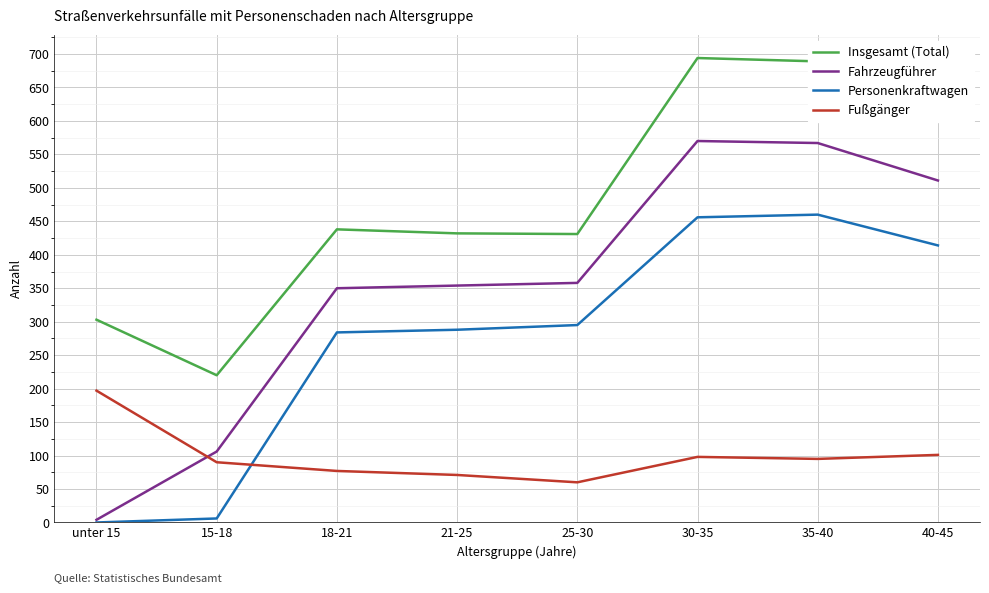

List the series in order of their overall mean, lowest first.

Fußgänger, Personenkraftwagen, Fahrzeugführer, Insgesamt (Total)